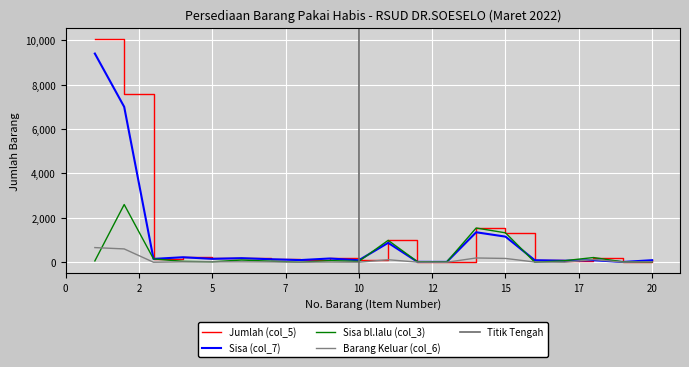

After their last crossing, which series has the higher values: Sisa (col_7) or Sisa bl.lalu (col_3)?

Sisa (col_7)